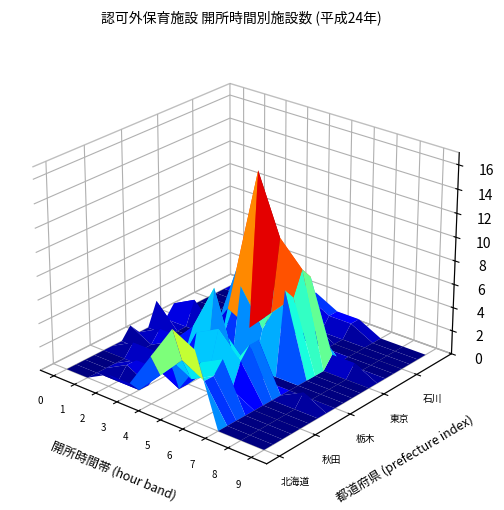

At which category is the sum across all series the highest?

福島